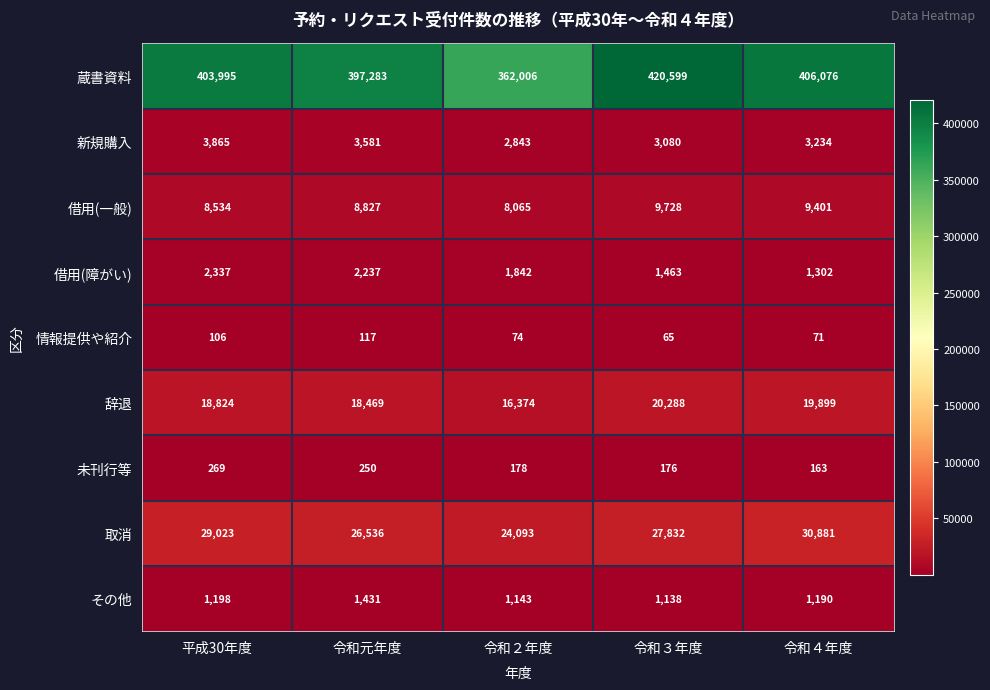

At which category is the sum across all series the highest?

令和３年度